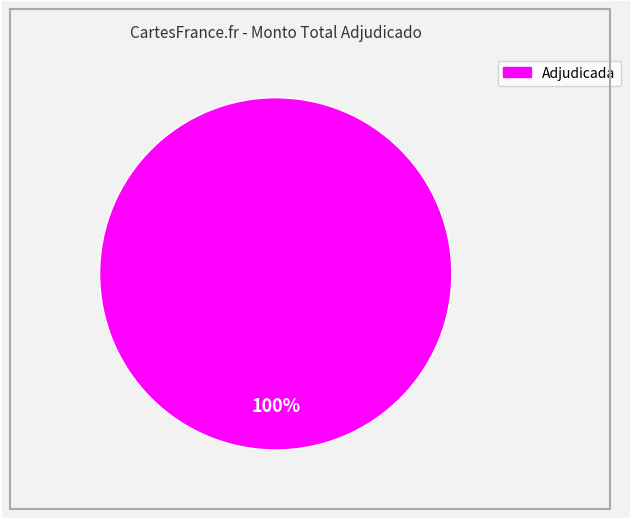

Is there any slice that represents more than half of the pie?

Yes